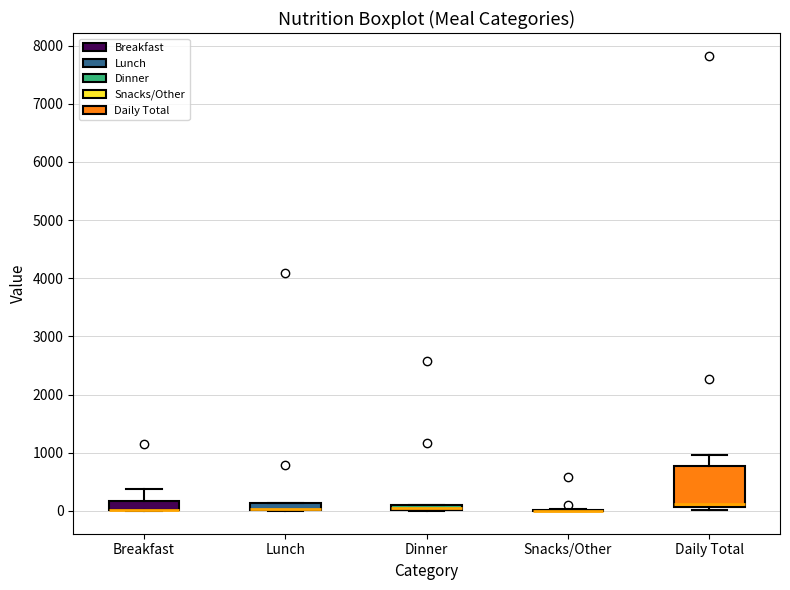

Which box is the tallest, from its lower edge to its upper edge?

Daily Total